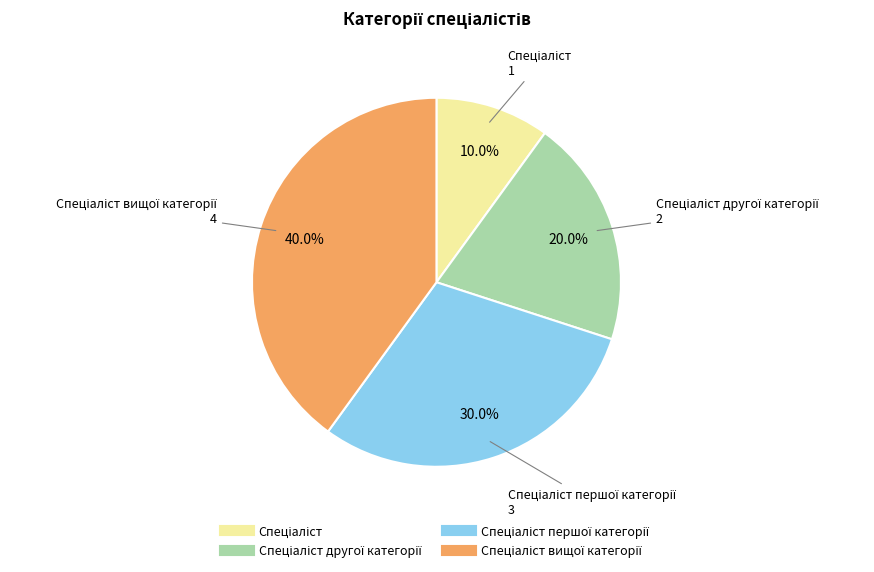

Does any single category account for the majority?

No